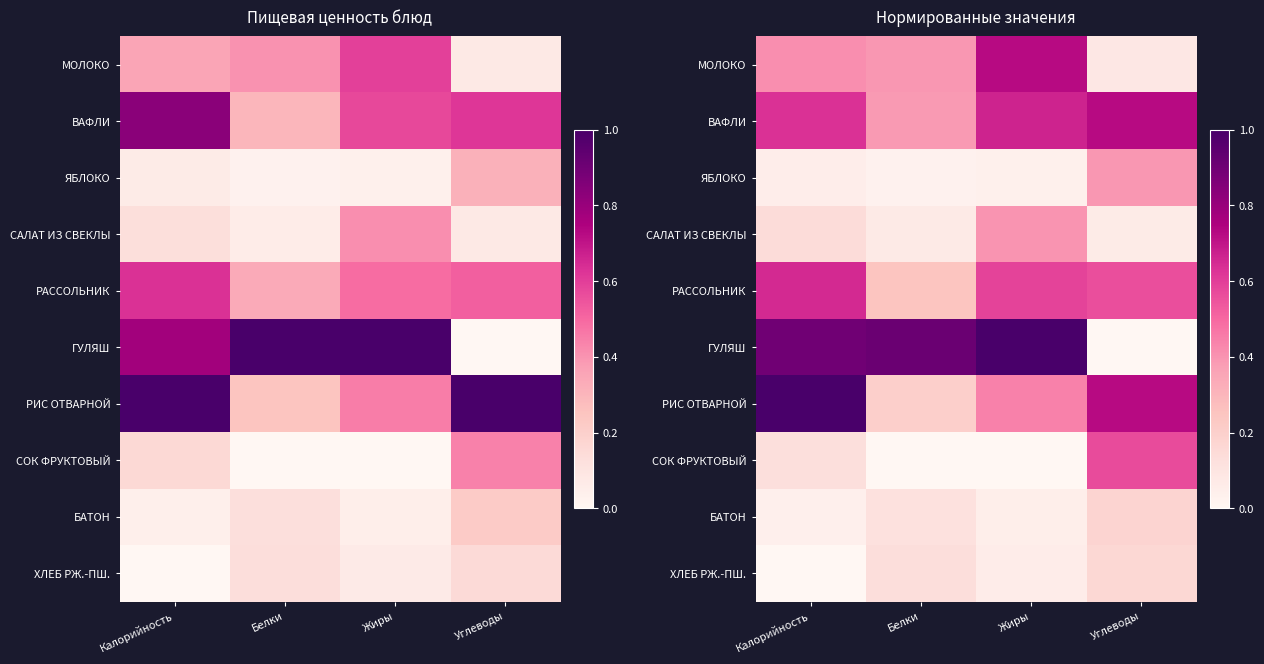

The value of ХЛЕБ РЖ.-ПШ. at Белки is 0.1. True or false?

False